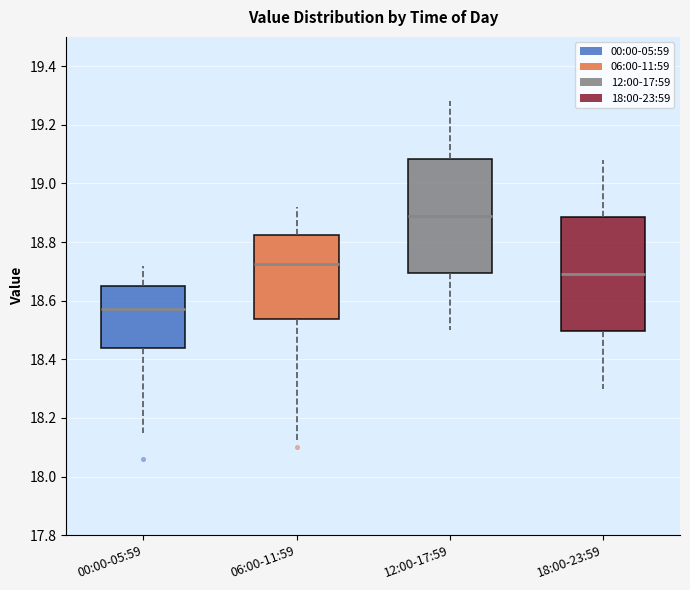

Reading left to right, transcribe this box plot: for each box, give where its median line is, the range the box spans, and where its two whiskers end, as read against the y-axis. The values are not printed on the chart, so give them approximately, as read against the axis.

00:00-05:59: median 18.58, box 18.44 to 18.66, whiskers 18.16 to 18.72
06:00-11:59: median 18.72, box 18.54 to 18.82, whiskers 18.12 to 18.92
12:00-17:59: median 18.90, box 18.70 to 19.08, whiskers 18.50 to 19.28
18:00-23:59: median 18.70, box 18.50 to 18.88, whiskers 18.30 to 19.08